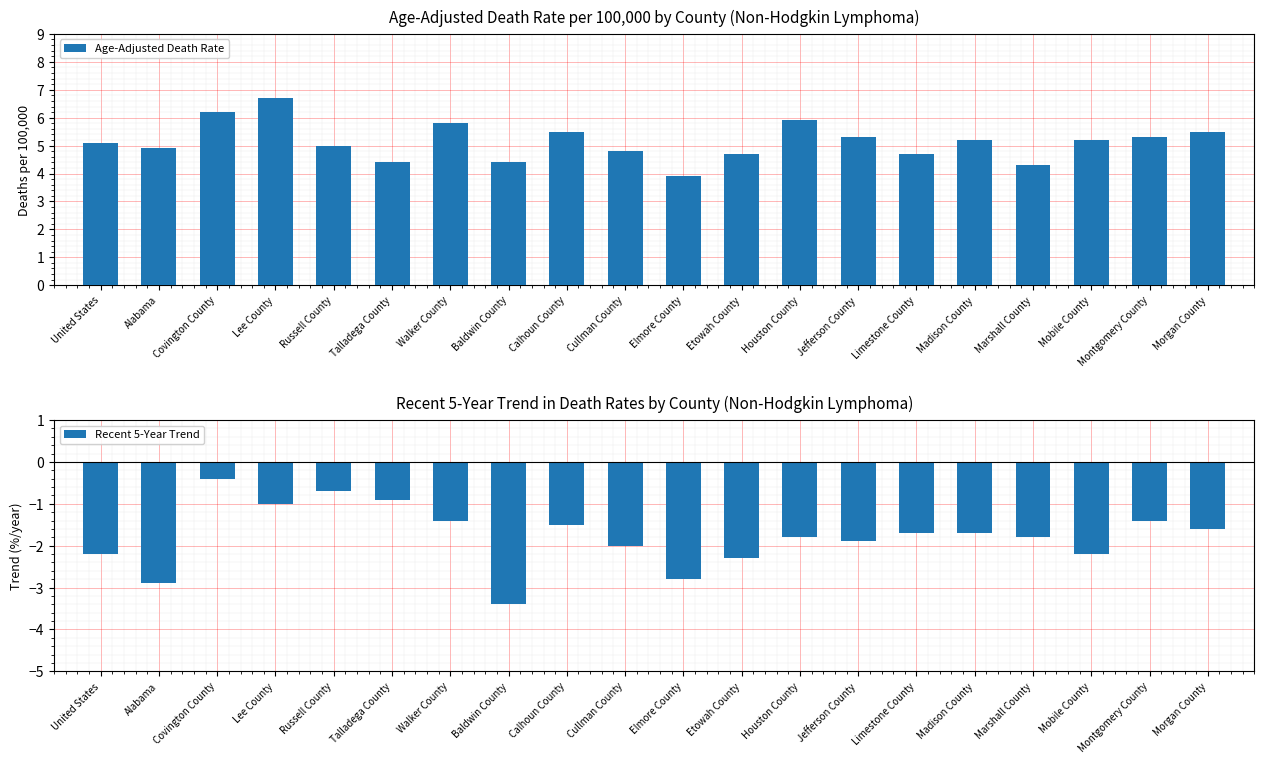

How many data points in Recent 5-Year Trend are less than -1?

16